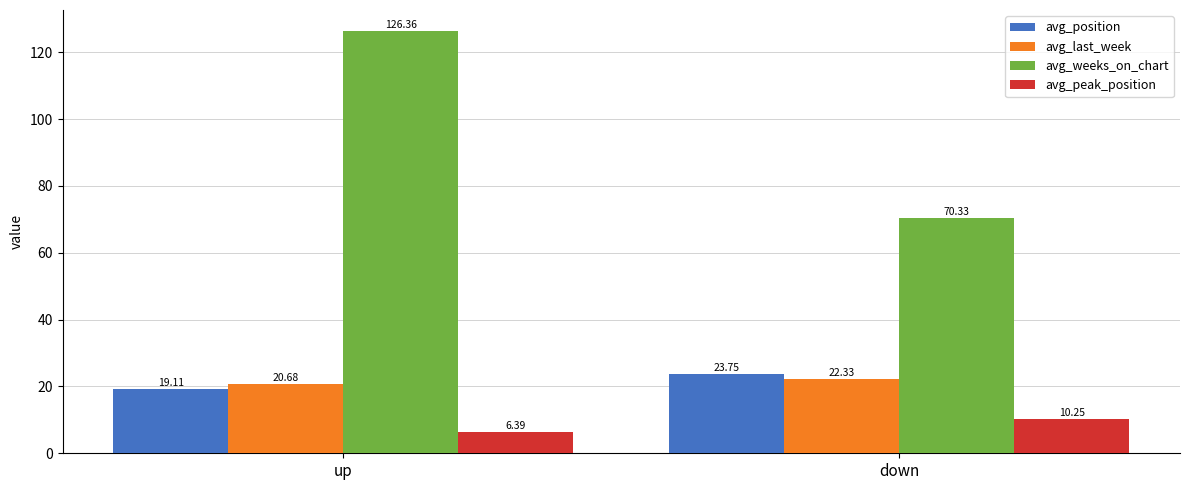

What value does the avg_last_week series have at up?

20.7